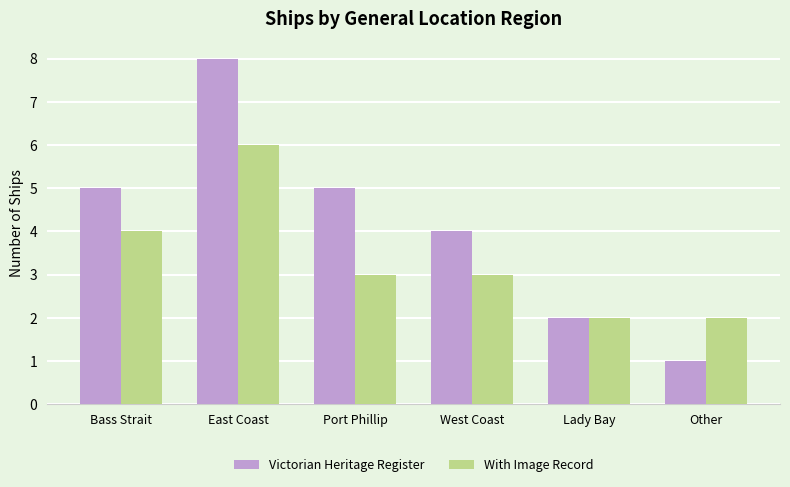

Where is Victorian Heritage Register nearest to the value 4?

West Coast